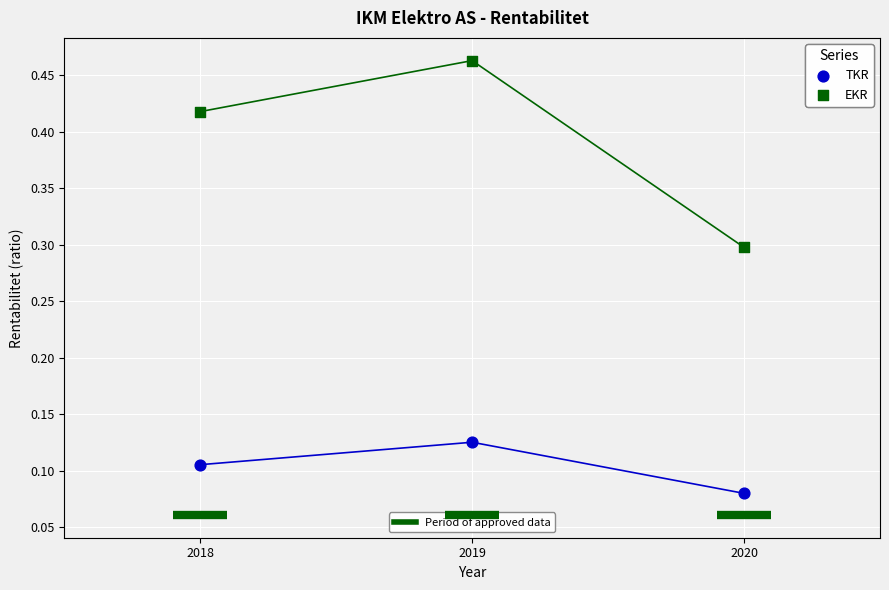

Across all data points, what is the average X value?

2019.0